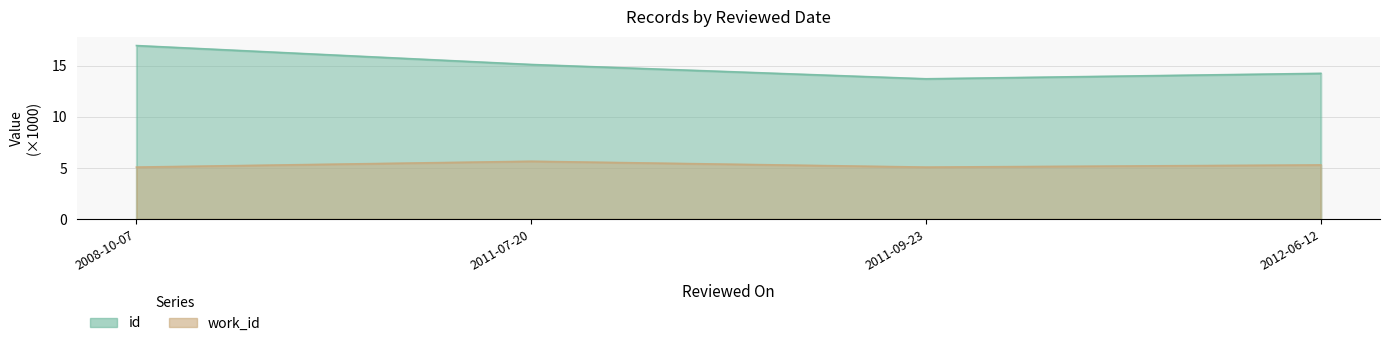

What is the minimum value for id?

13.7